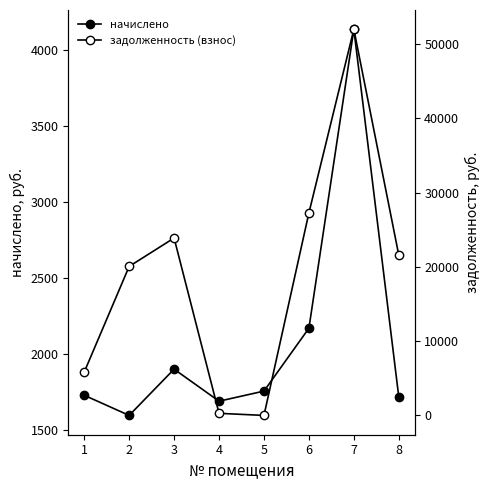

Reading left to right, what are all the values shown in this chart?

начислено: 1727.7	1595.1	1899.3	1688.7	1755.0	2168.4	4134.0	1716.0
задолженность (взнос): 5826.3	20056.5	23881.5	281.4	0.0	27265.1	51980.3	21576.7